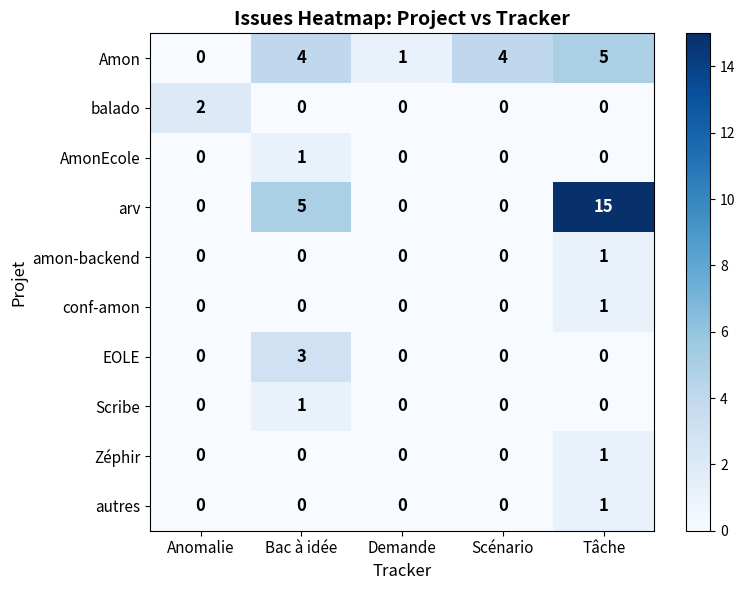

Which series has the largest total across all categories?

arv